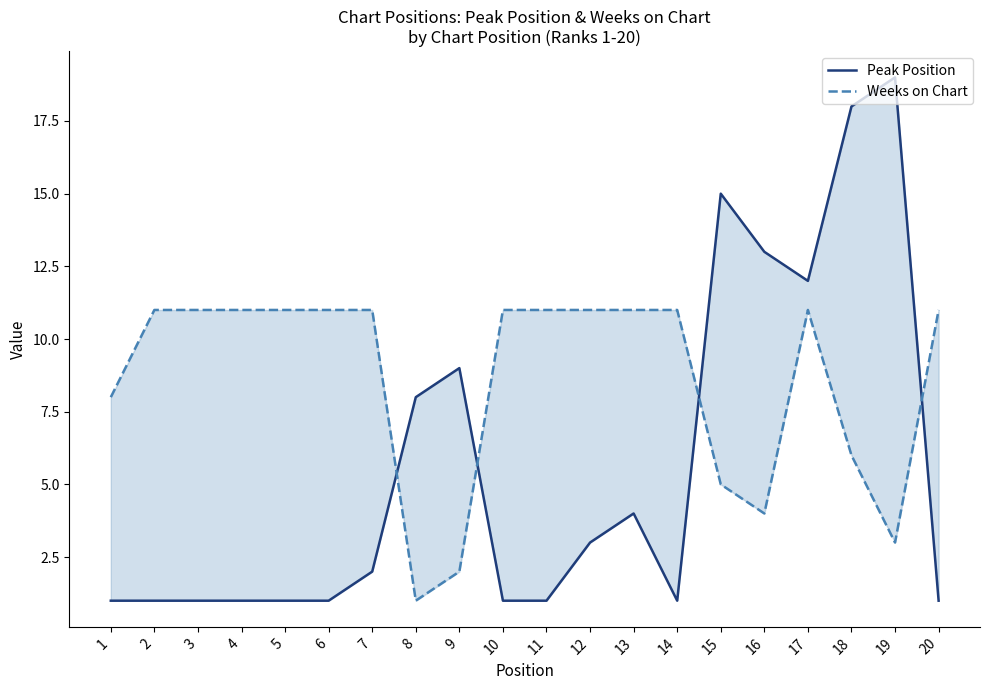

Does the chart have visible grid lines?

No